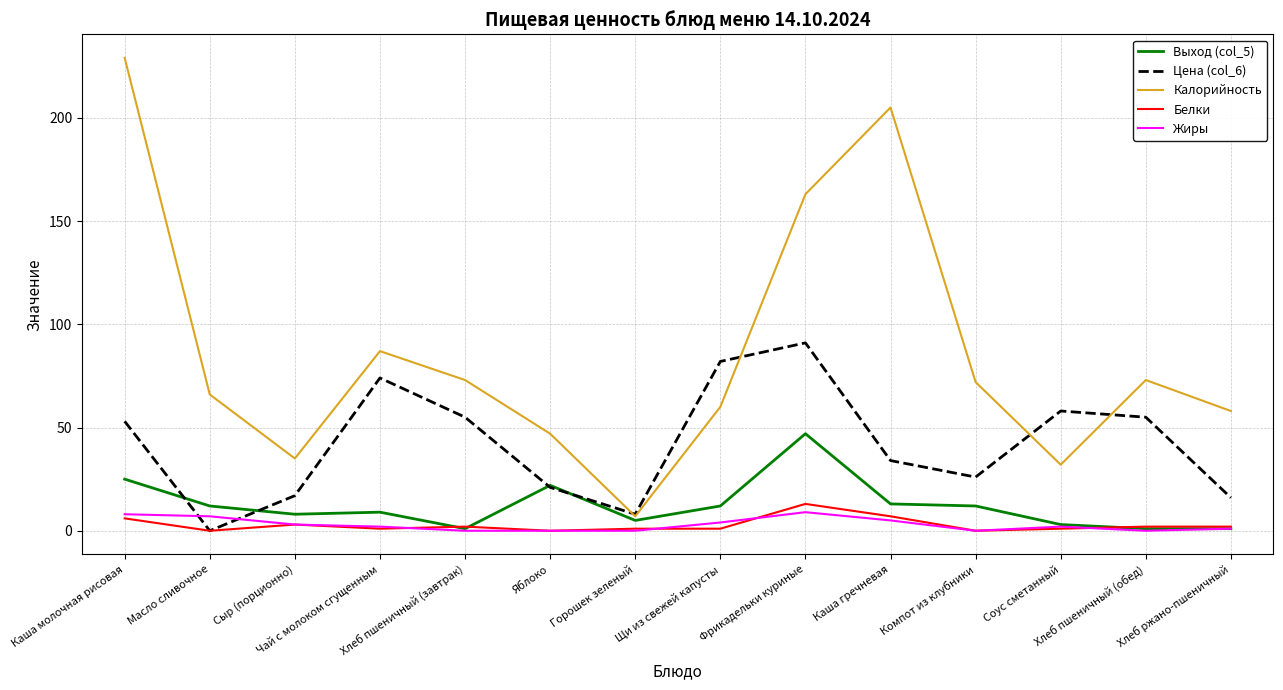

What position from the left is Хлеб ржано-пшеничный?

14